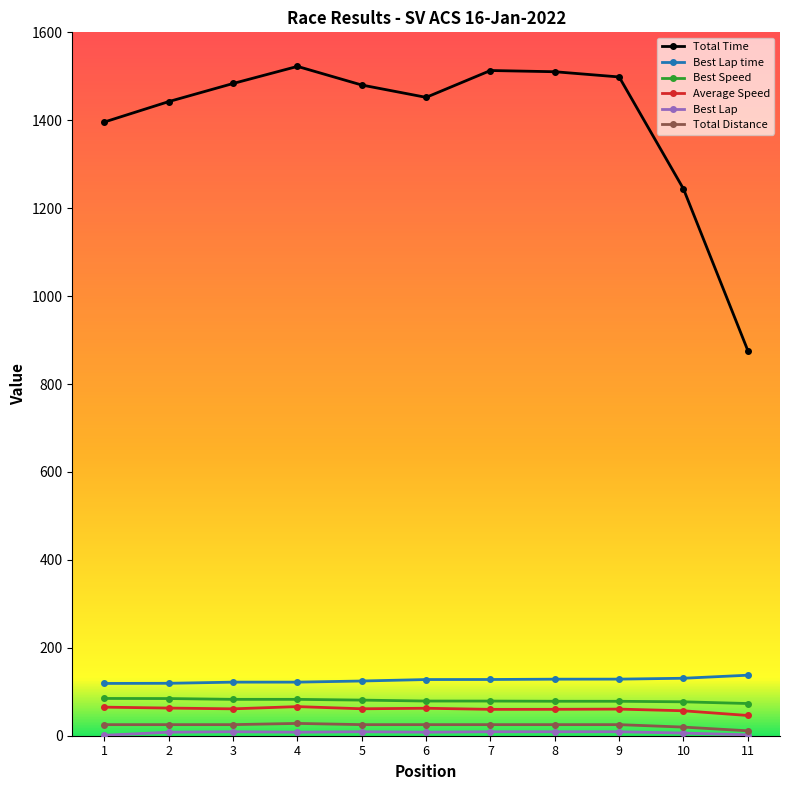

What is the difference between the maximum and minimum values in the Total Time series?

646.4